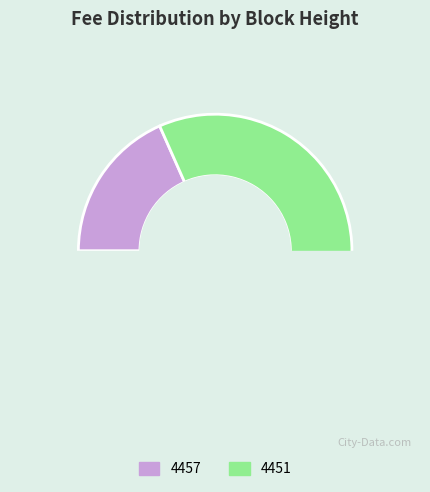

Rank the categories by value from lowest to highest.

4457, 4451